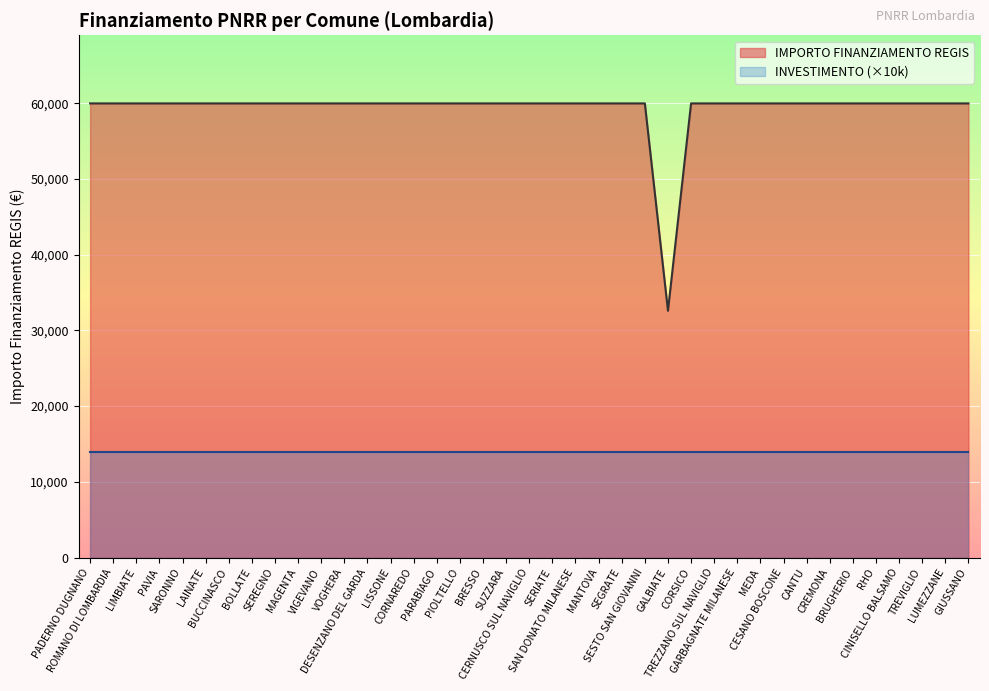

List the labels in order of value, largest first.

PADERNO DUGNANO, ROMANO DI LOMBARDIA, LIMBIATE, PAVIA, SARONNO, LAINATE, BUCCINASCO, BOLLATE, SEREGNO, MAGENTA, VIGEVANO, VOGHERA, DESENZANO DEL GARDA, LISSONE, CORNAREDO, PARABIAGO, PIOLTELLO, BRESSO, SUZZARA, CERNUSCO SUL NAVIGLIO, SERIATE, SAN DONATO MILANESE, MANTOVA, SEGRATE, SESTO SAN GIOVANNI, CORSICO, TREZZANO SUL NAVIGLIO, GARBAGNATE MILANESE, MEDA, CESANO BOSCONE, CANTU, CREMONA, BRUGHERIO, RHO, CINISELLO BALSAMO, TREVIGLIO, LUMEZZANE, GIUSSANO, GALBIATE